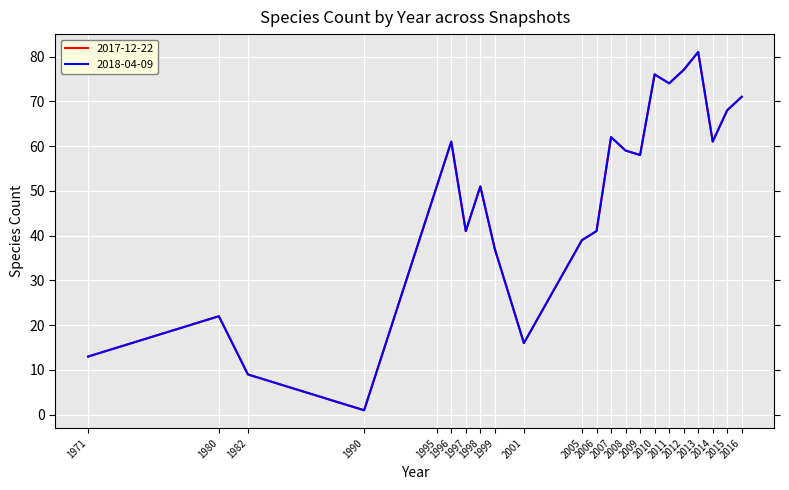

Which series has the widest spread of values?

2017-12-22